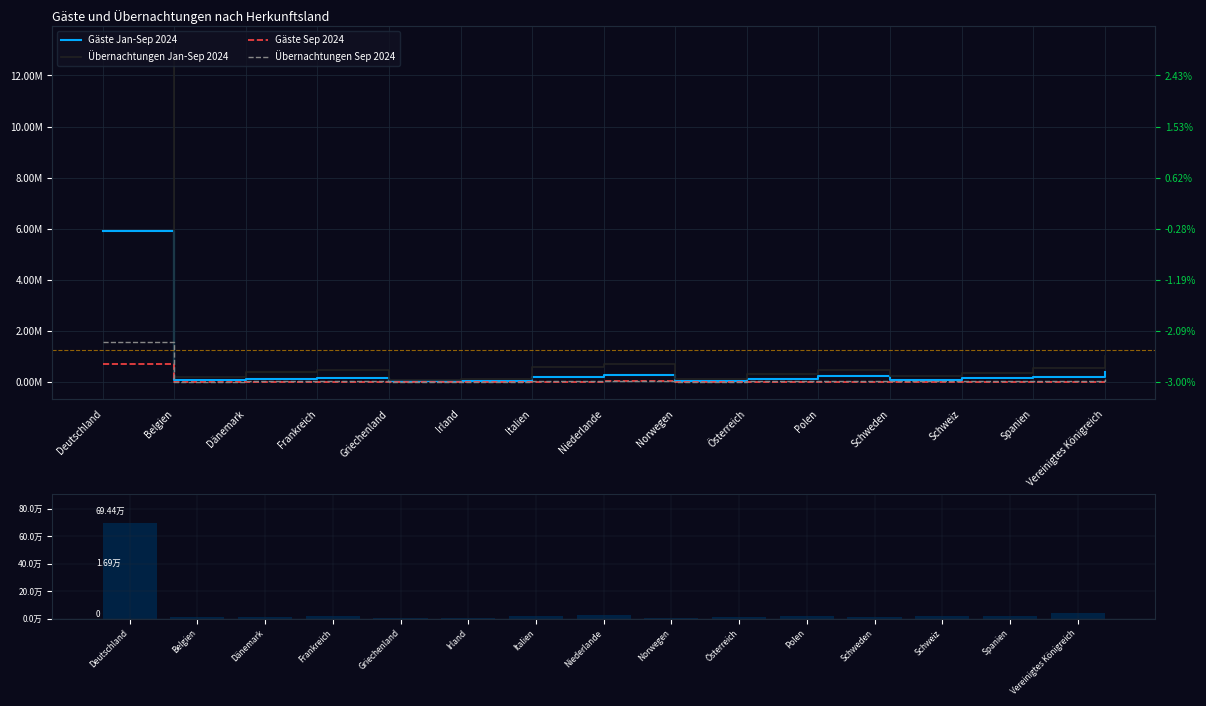

Reading right to left, what are all the values shown in this chart?

Gäste Jan-Sep 2024: 390031	183479	140954	97853	218879	122698	47116	267336	195806	49366	32180	170042	136734	77952	5912759
Übernachtungen Jan-Sep 2024: 1040260	546182	368265	246254	490020	307174	127306	705377	576121	128945	101055	482495	378357	211898	13257753
Gäste Sep 2024: 44518	18810	16857	9984	21623	11764	6263	23349	19666	5566	1999	19302	14907	8748	694382
Übernachtungen Sep 2024: 117577	51729	42957	23895	50319	28884	15475	60647	55578	13848	5167	49202	39458	21782	1571557